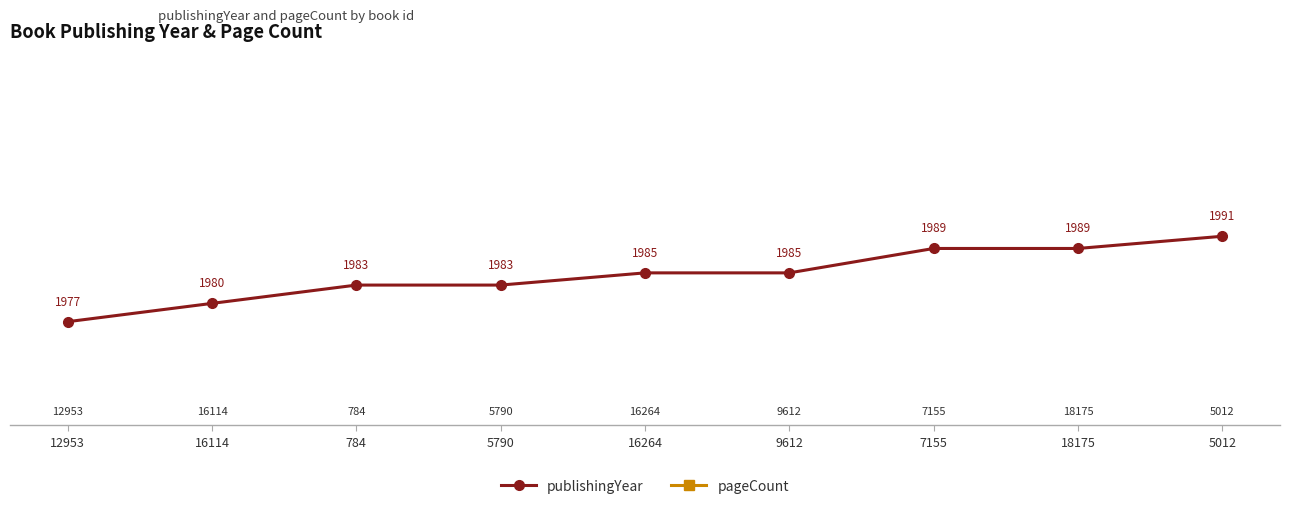

True or false: publishingYear and pageCount intersect in this chart.

False